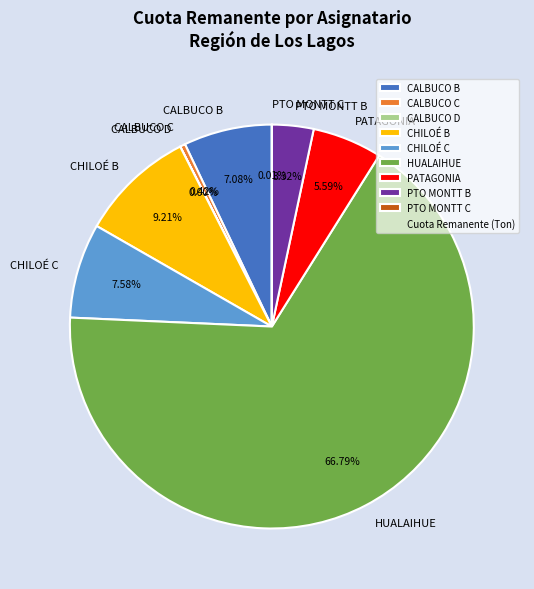

Combined, do CHILOÉ C and HUALAIHUE account for over 50%?

Yes